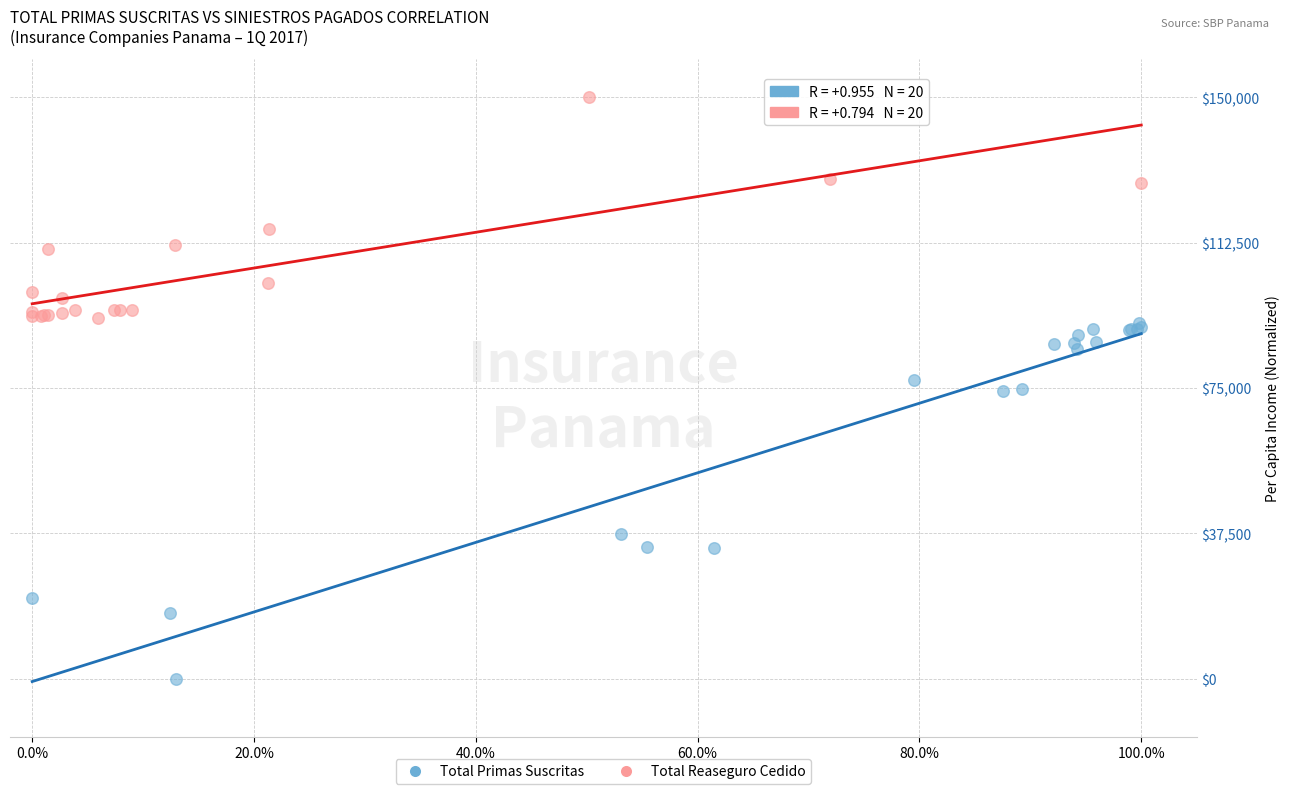

Which series contains the lowest Y value?

Total Primas Suscritas